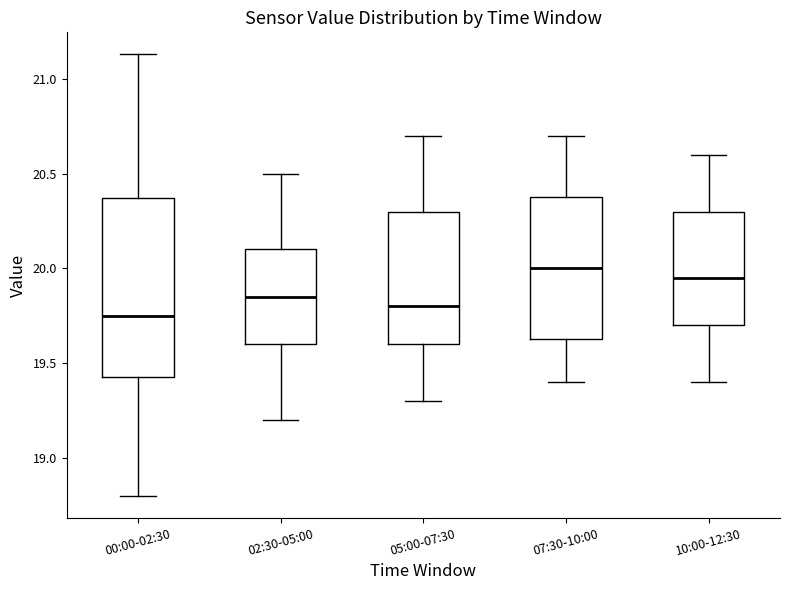

Where does the upper whisker of the box for 07:30-10:00 end on the y-axis? The values are not printed on the chart, so give them approximately, as read against the axis.

20.70